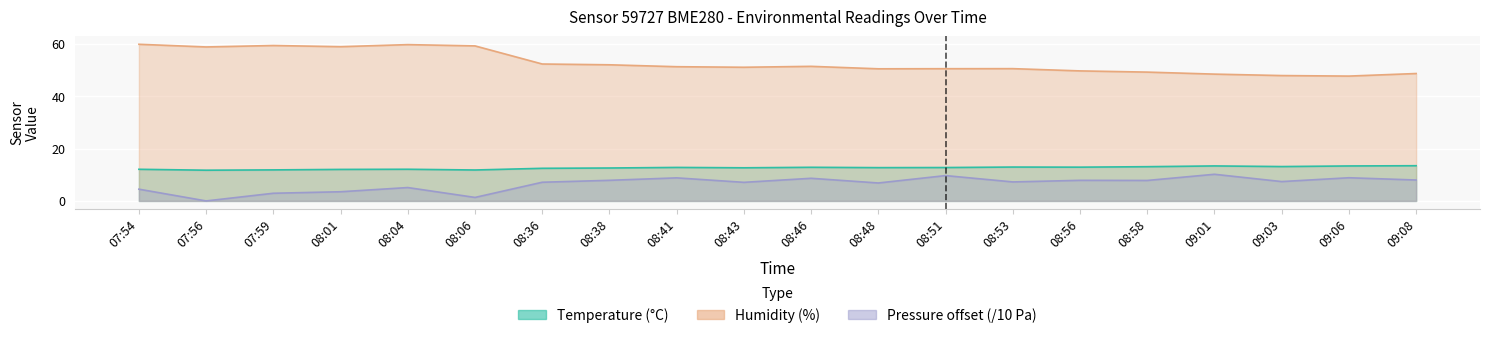

Which series has the largest range (max minus min)?

Humidity